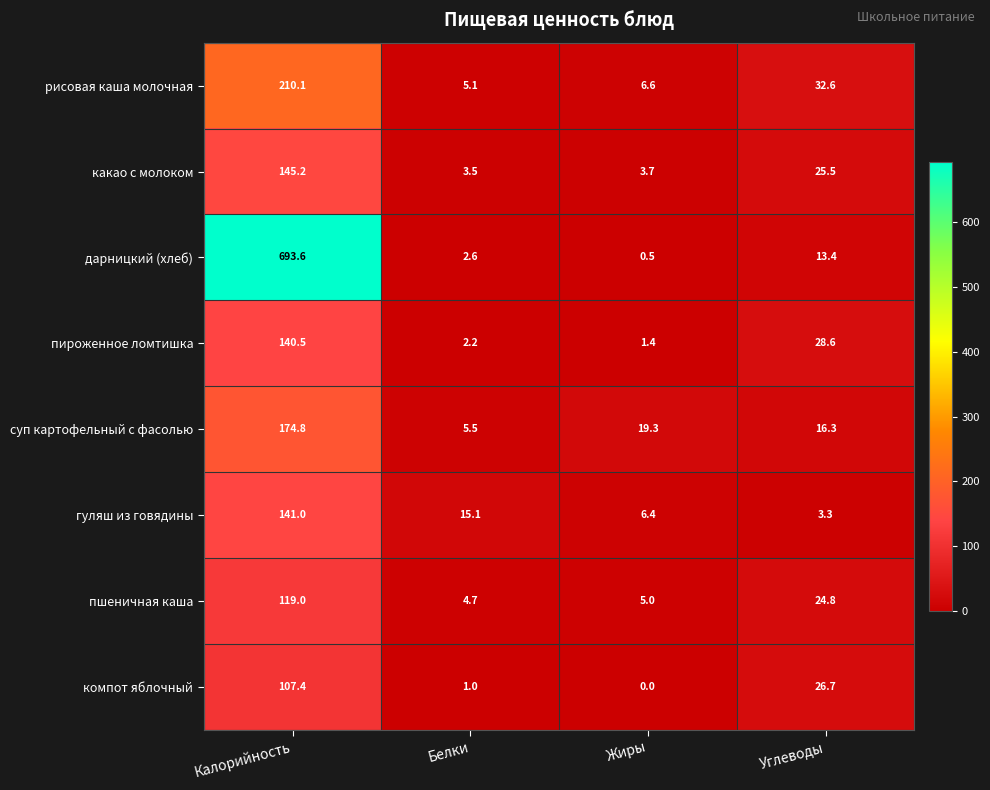

Which series has the widest spread of values?

дарницкий (хлеб)